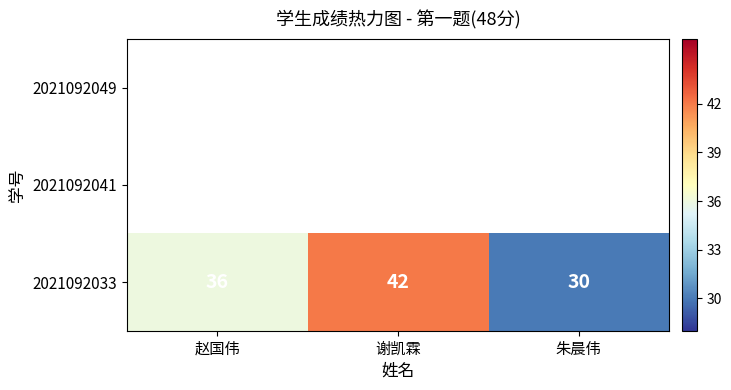

Approximately how many times larger is the value at 朱晨伟 compared to 谢凯霖?

0.7